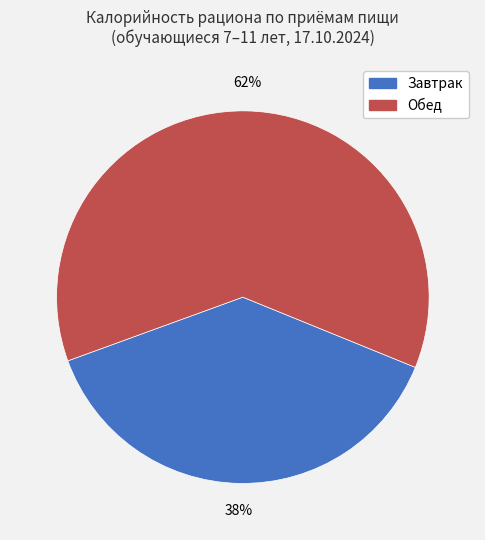

Is the sum of Завтрак and Обед greater than half?

Yes